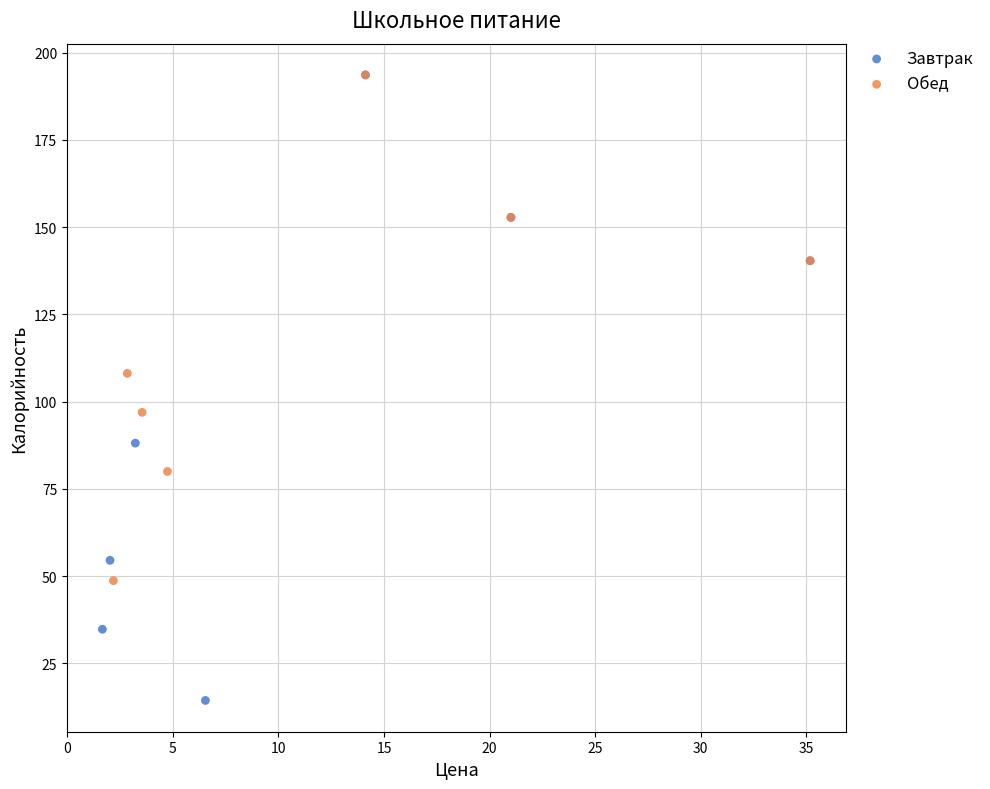

Which series contains the lowest Y value?

Завтрак